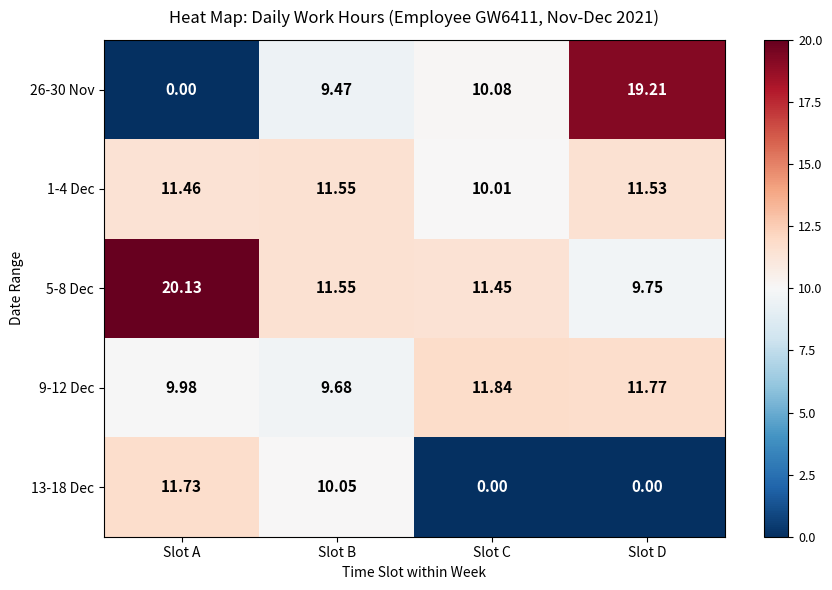

How many data points in 13-18 Dec are above 10?

2